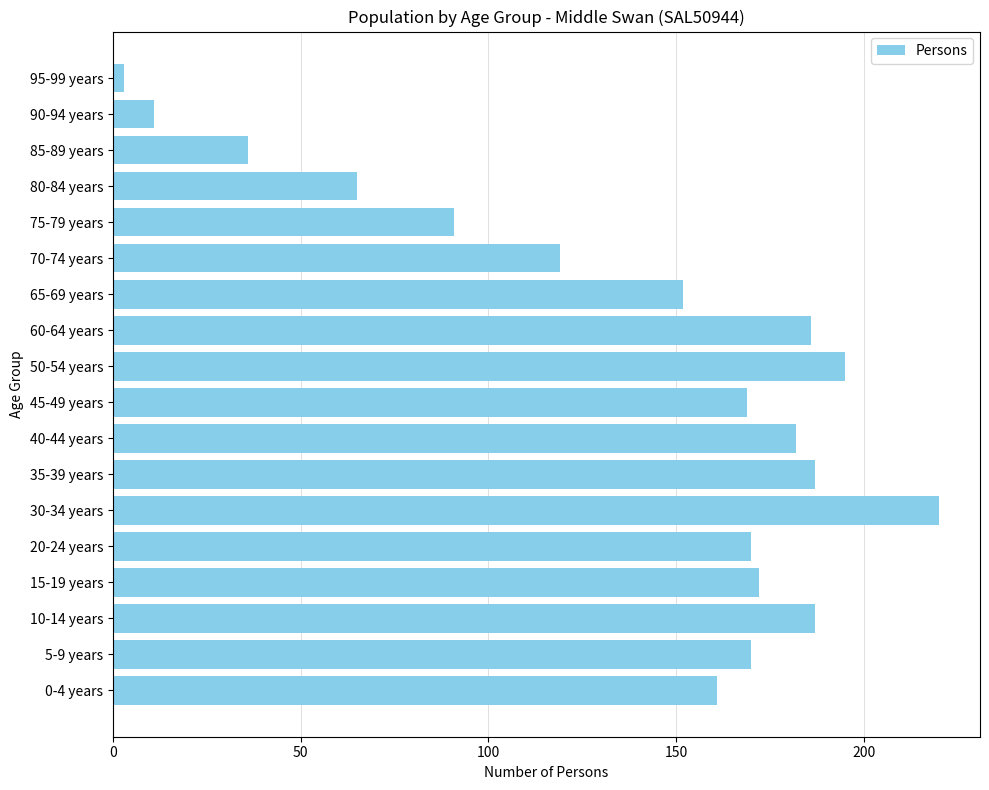

At which label is the value closest to 111?

70-74 years